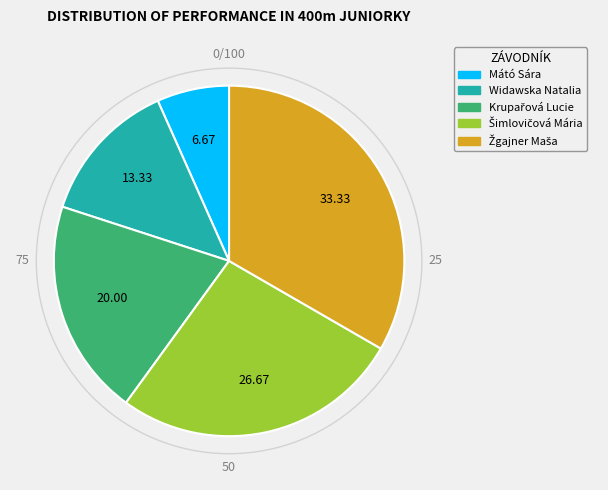

Is there any slice that represents more than half of the pie?

No